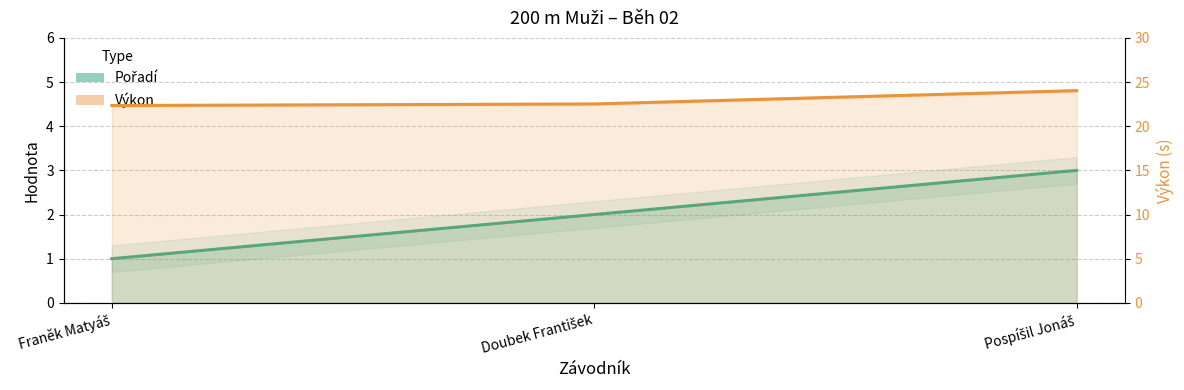

The value of Pořadí at Pospíšil Jonáš is 3.0. True or false?

True